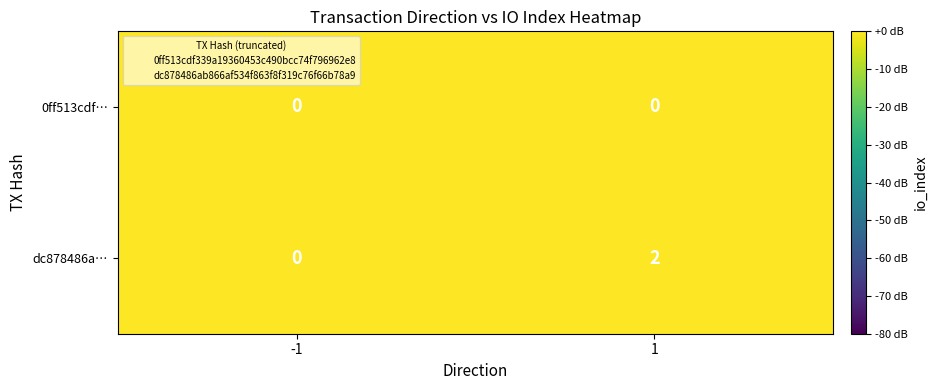

What is the maximum value shown in the chart?

2